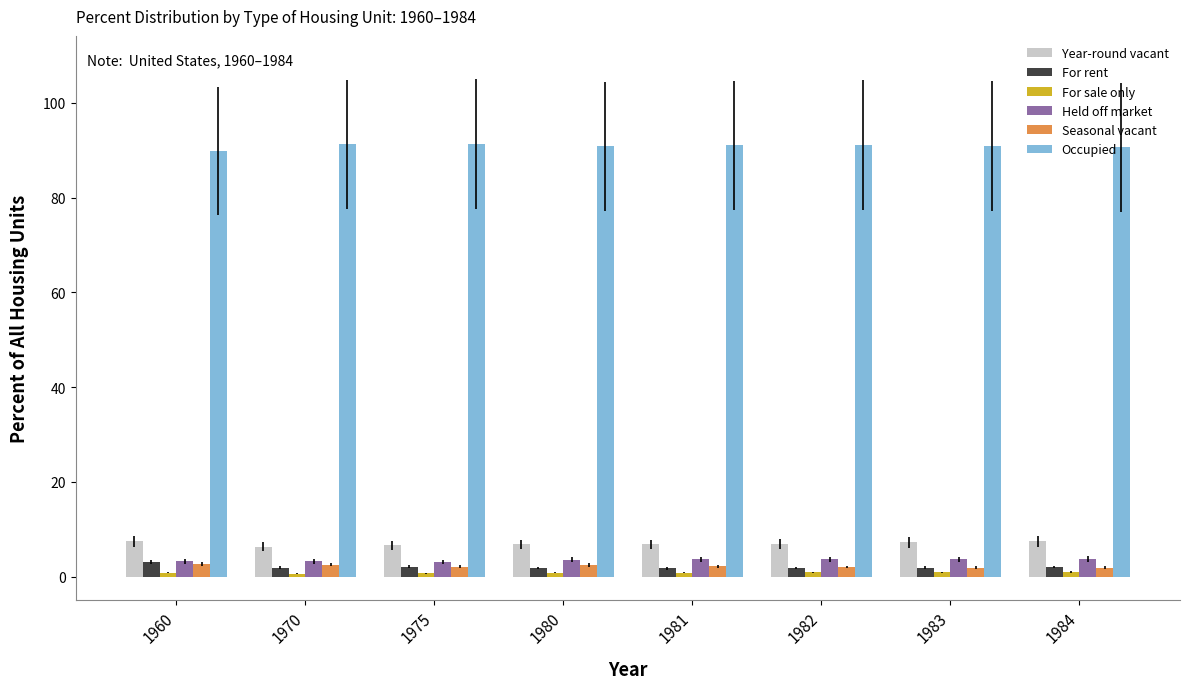

What is the maximum value for Seasonal vacant?

2.7